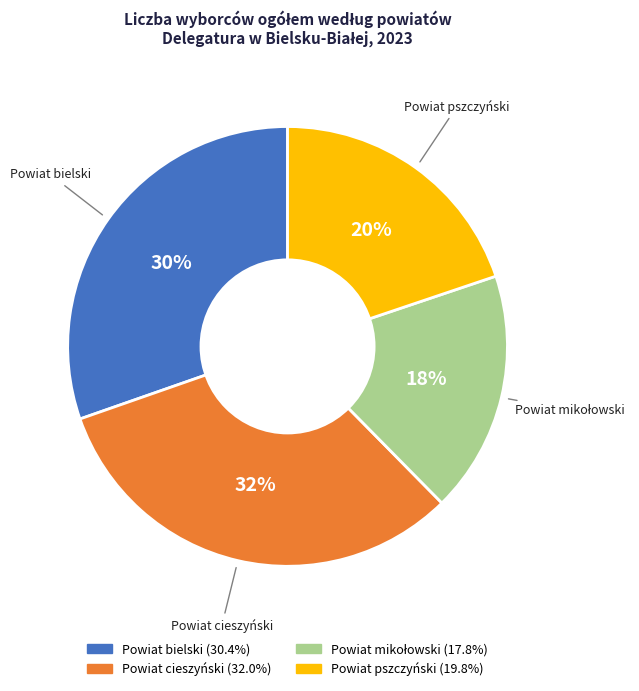

How many slices are in this pie chart?

4